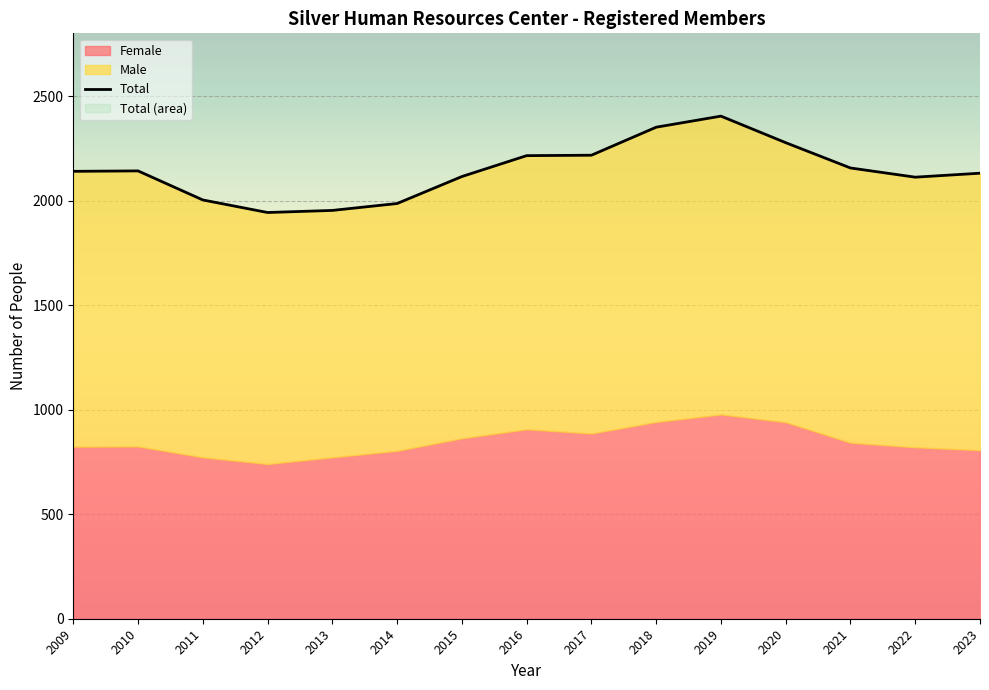

Which has a higher value, 2018 or 2017?

2018